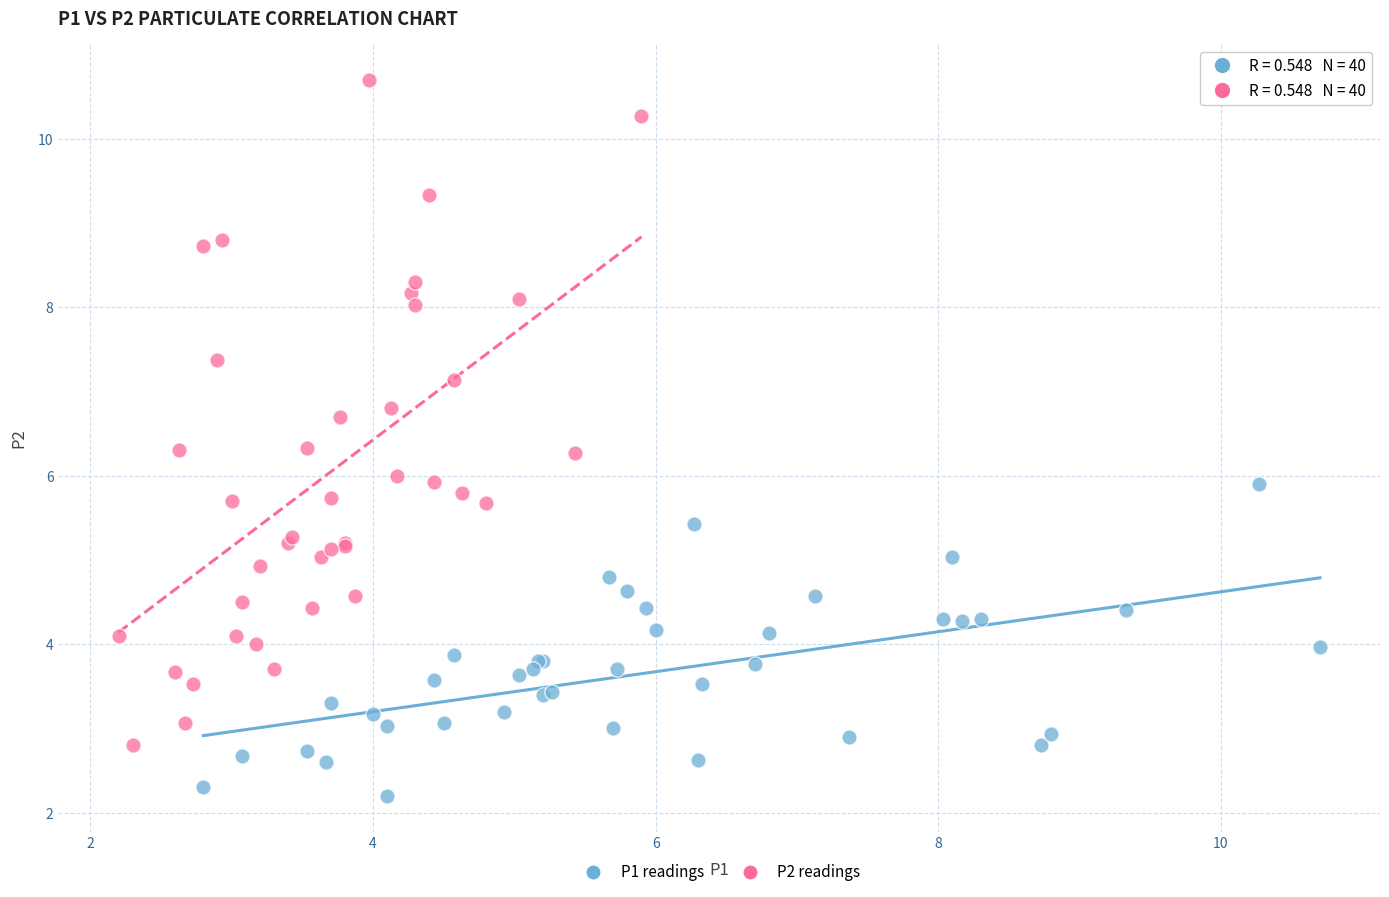

Which series has the widest spread of Y values?

P2 readings